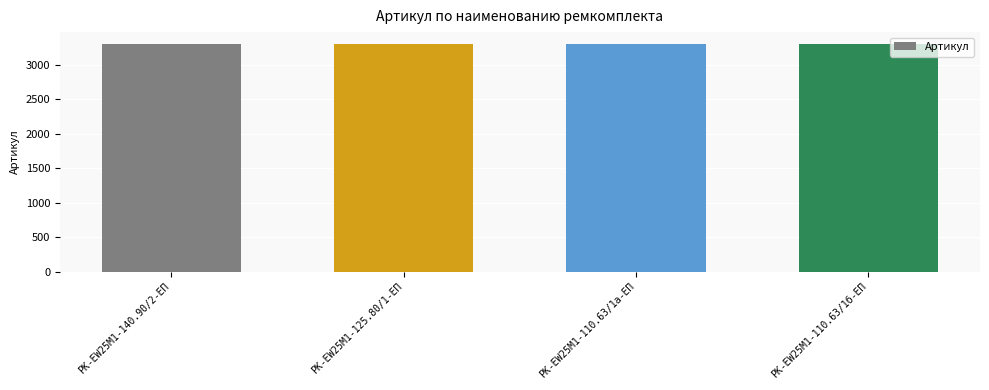

Is it true that the value at РК-EW25M1-110.63/1б-ЕП is 3311?

True